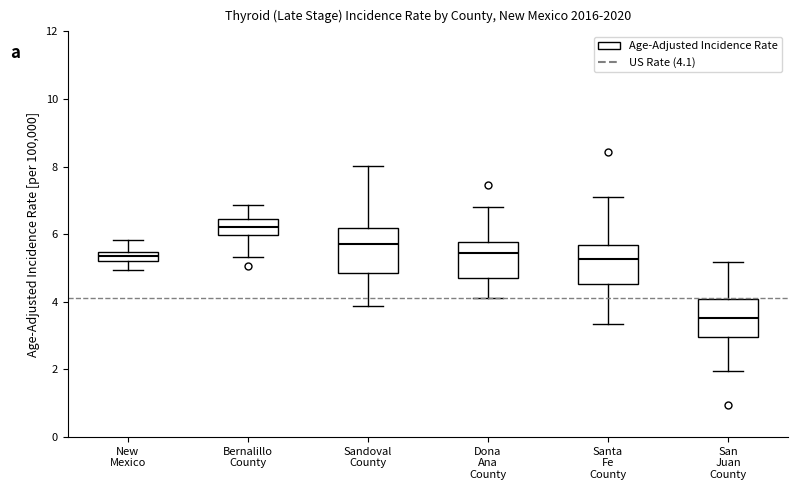

Where does the lower whisker of the box for New Mexico end on the y-axis? The values are not printed on the chart, so give them approximately, as read against the axis.

5.0